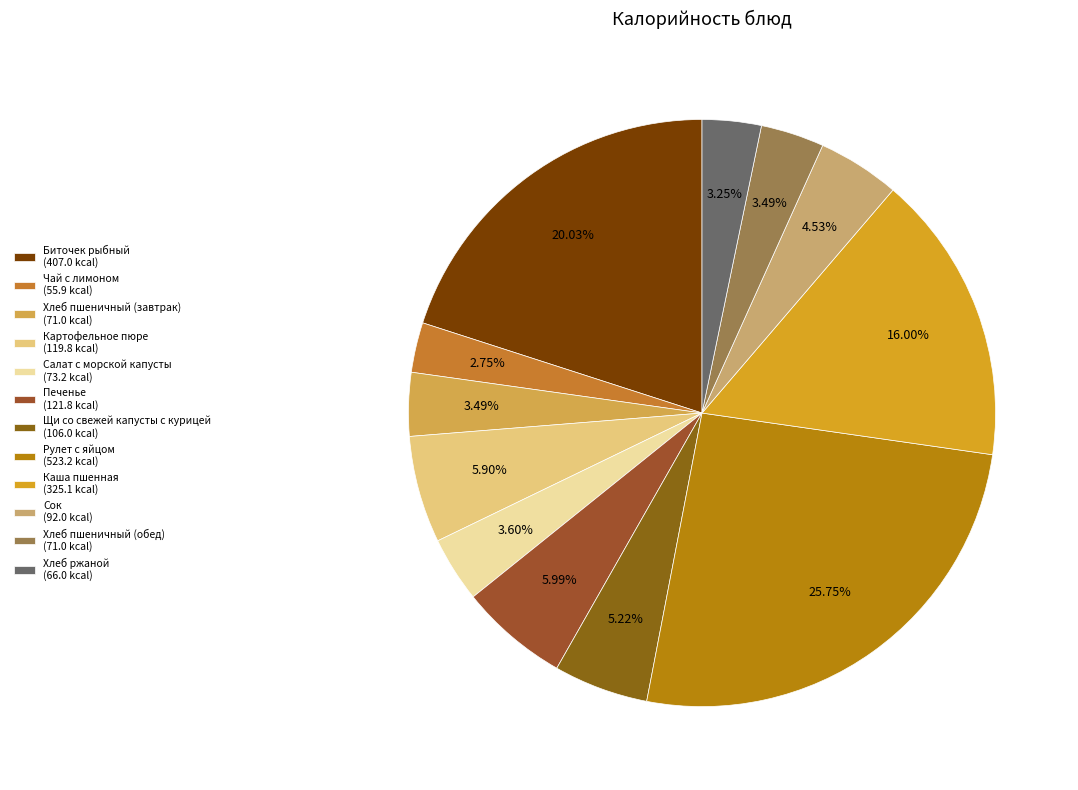

To the nearest percent, what is the difference between the largest and smallest slice percentages?

23%